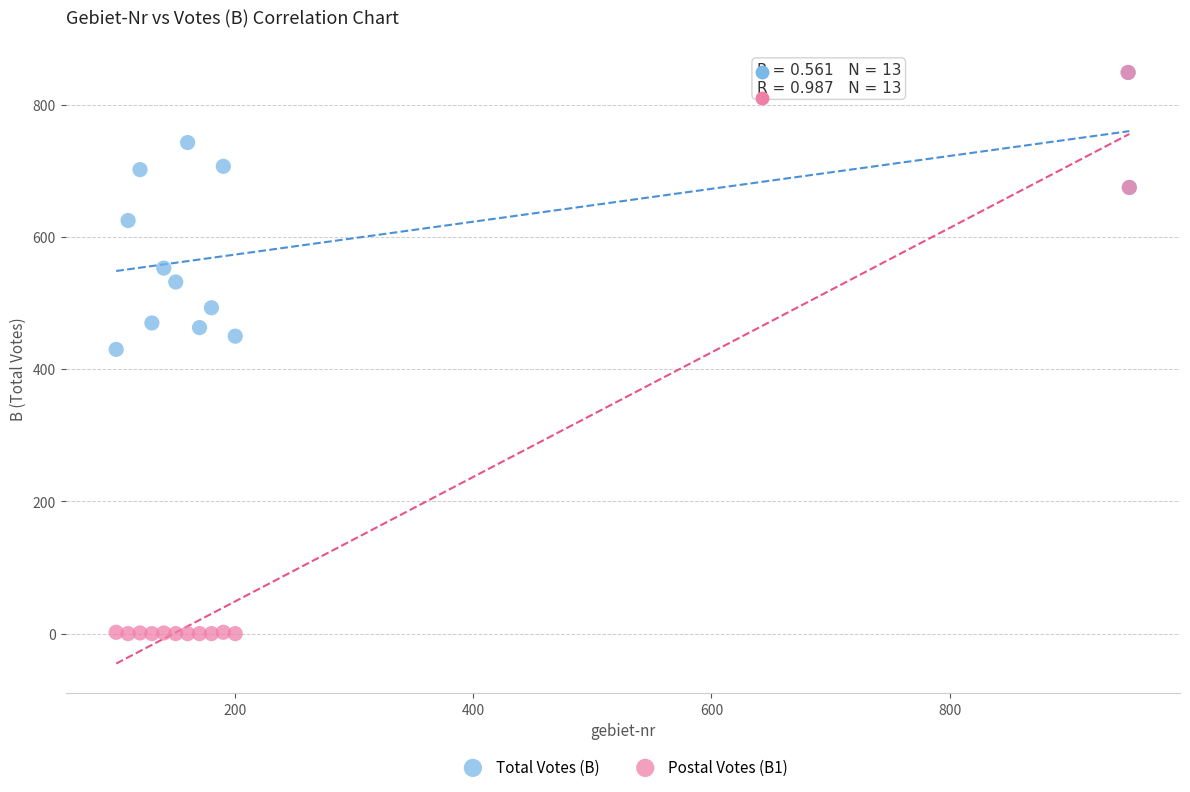

What are all the series names shown in the legend?

Total Votes (B), Postal Votes (B1)